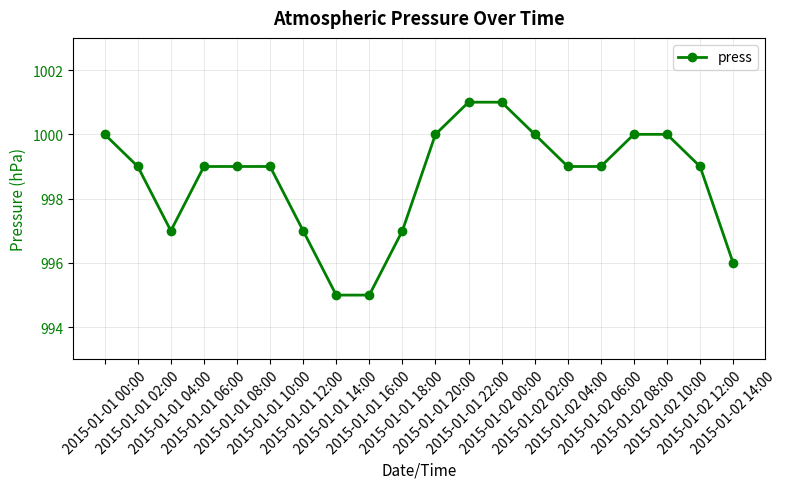

What is the value of the 10th point from the left?

997